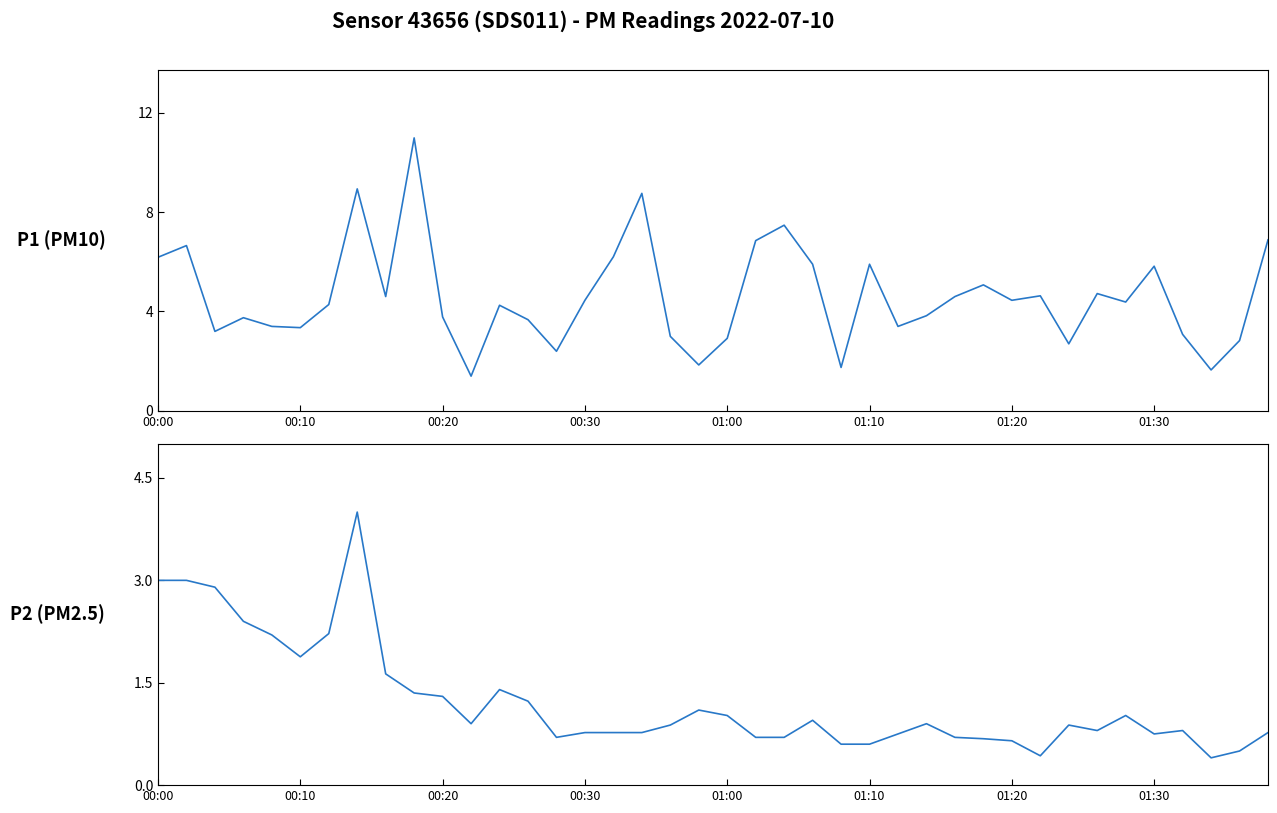

How many interior local valleys does the P2 (PM2.5) series have?

7